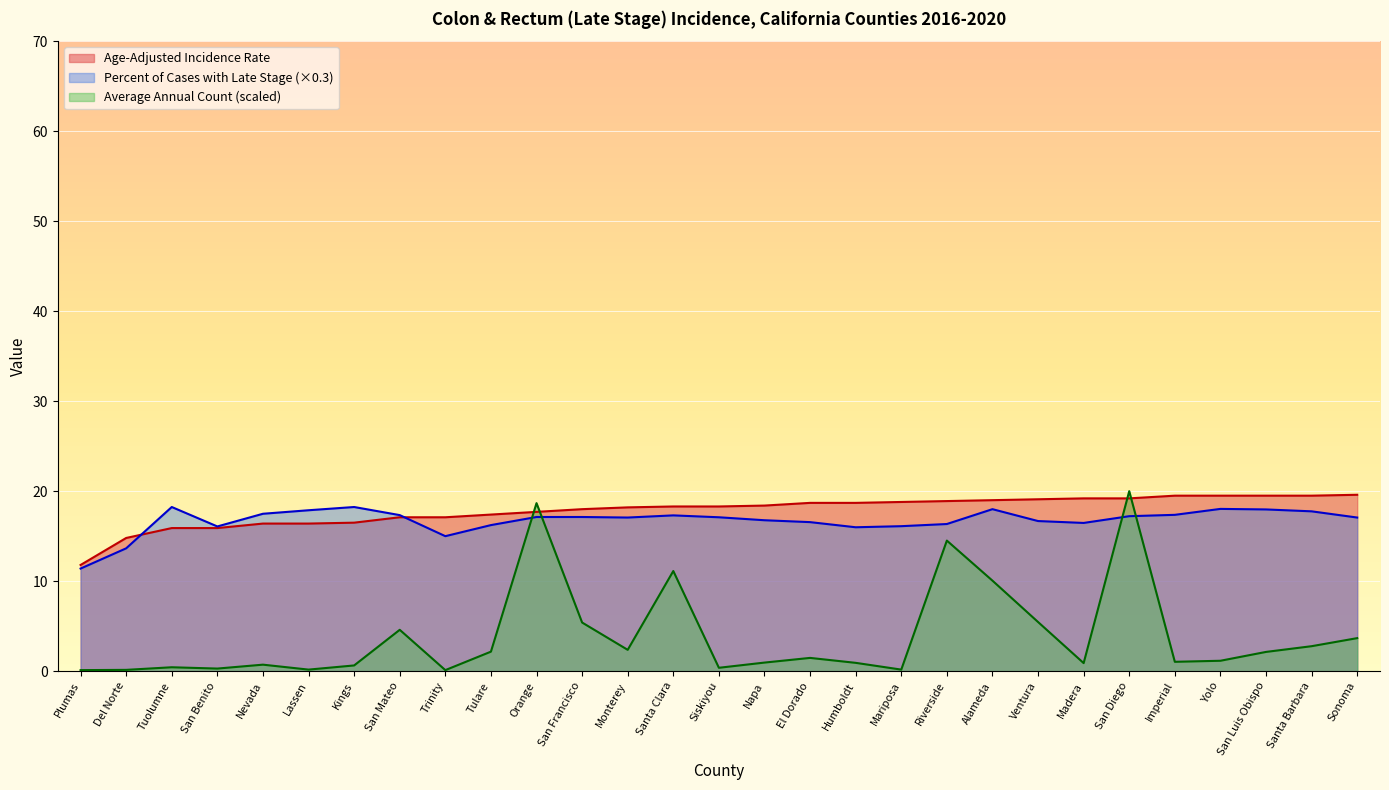

Does the chart display data point markers on the line(s)?

No